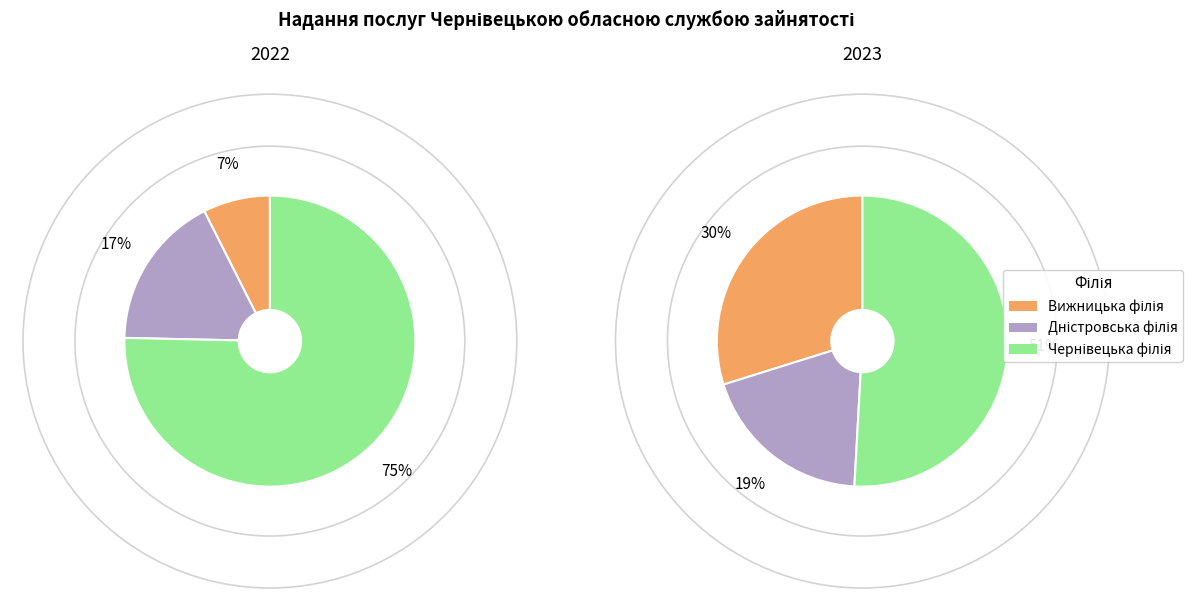

The values_2023 slice represents 26% of the pie. True or false?

False